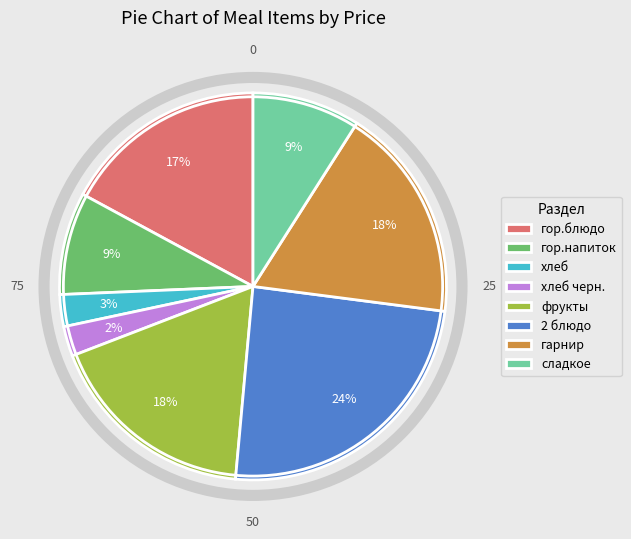

Count the number of slices in the pie.

8